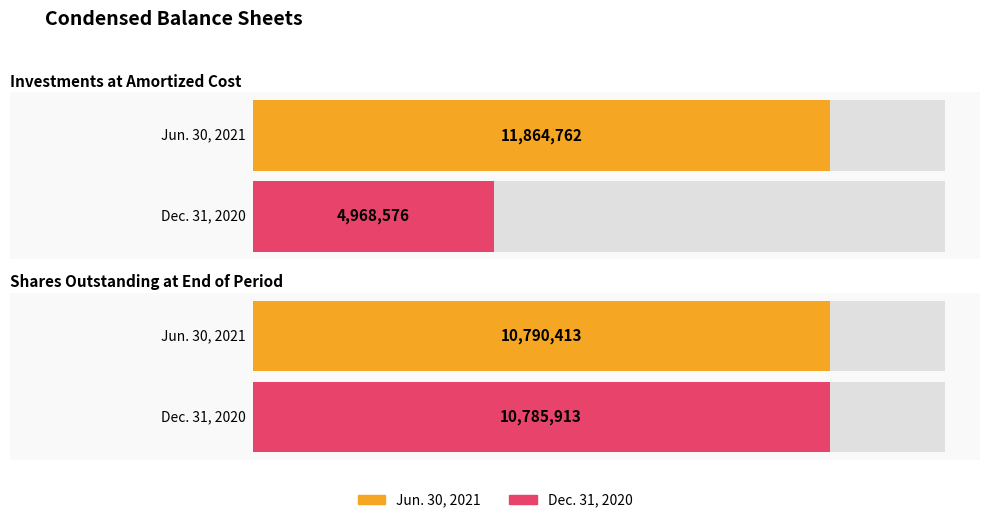

Which series changed the most between Investments at Amortized Cost and Shares Outstanding at End of Period?

Dec. 31, 2020